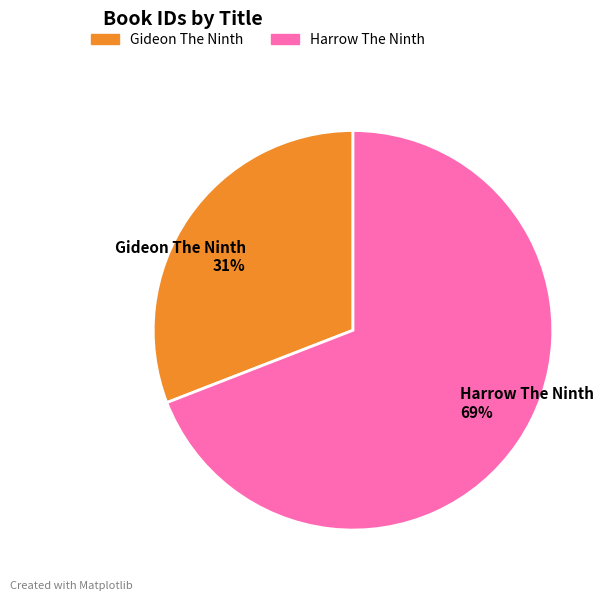

What is the majority slice?

Harrow The Ninth